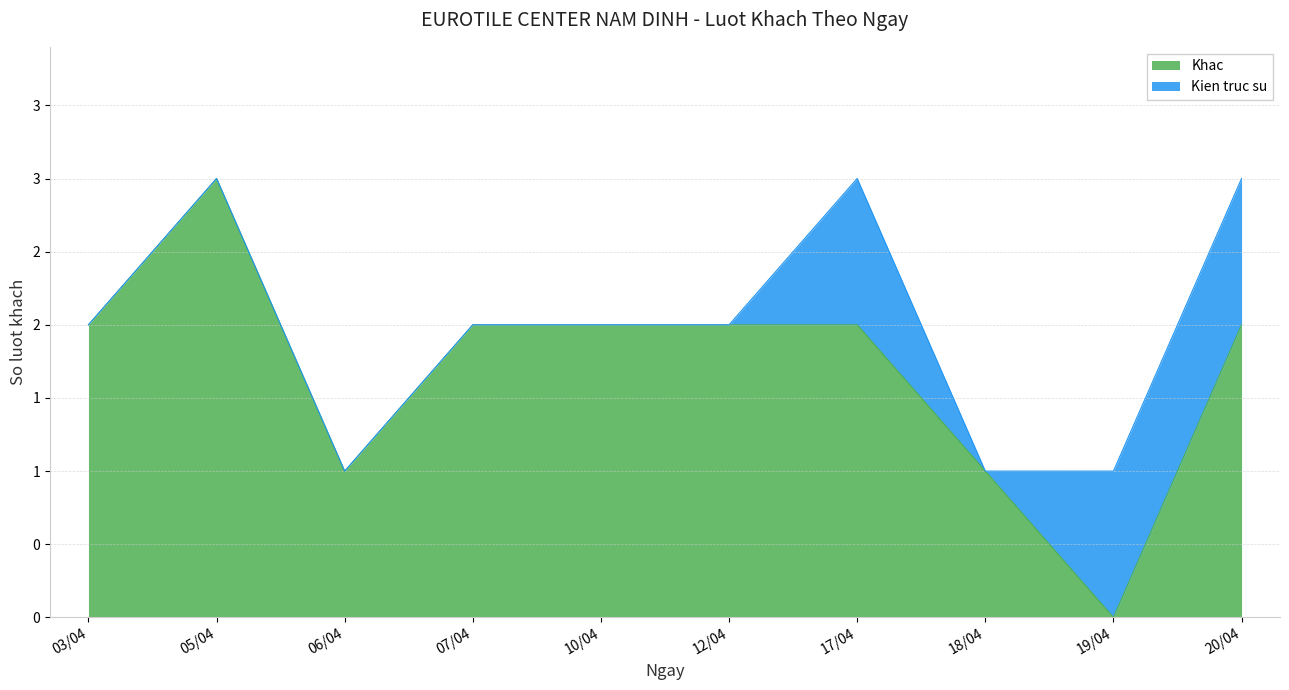

Reading left to right, extract all data points from this chart.

2	3	1	2	2	2	2	1	0	2